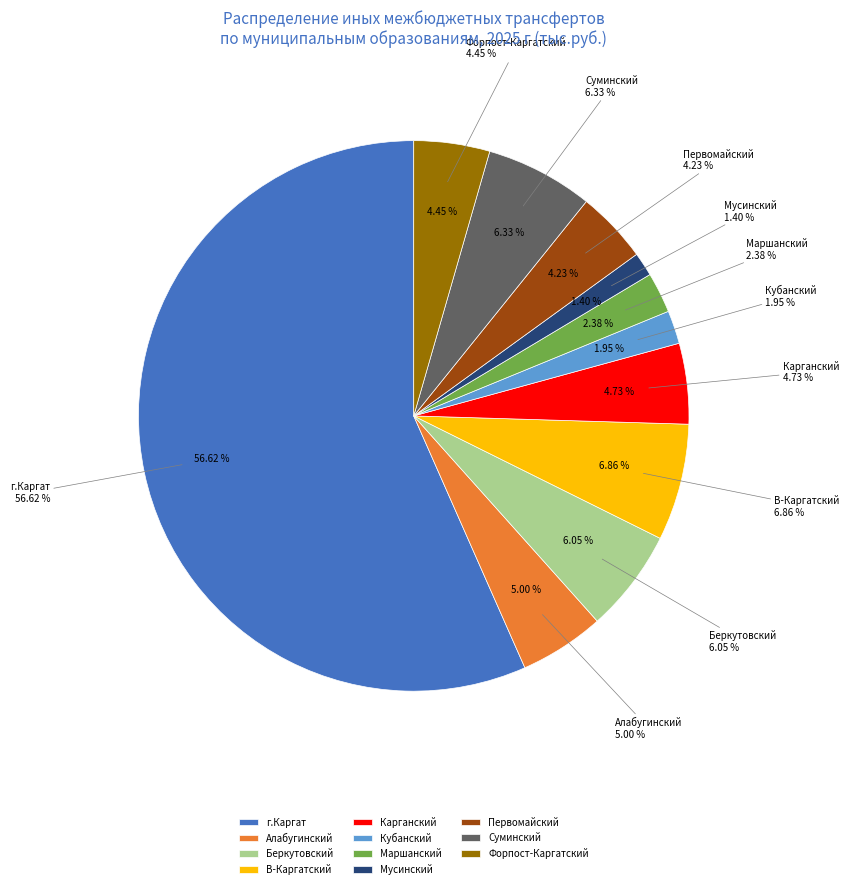

What percentage do В-Каргатский and Суминский together represent?

13.2%